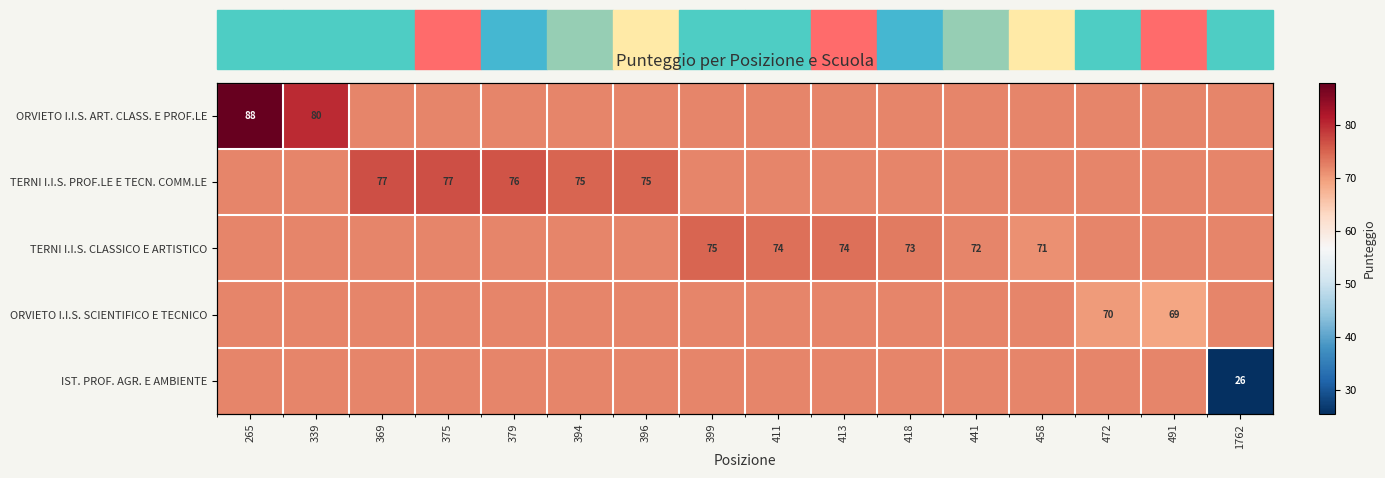

Count the TERNI I.I.S. PROF.LE E TECN. COMM.LE values in the range 72 to 75.

13